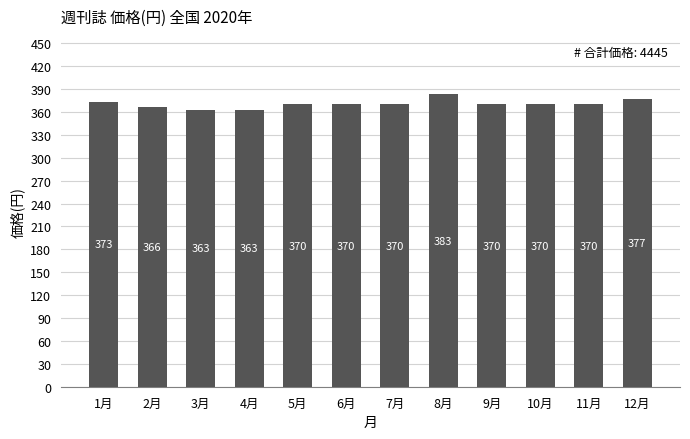

What is the difference between the second highest and second lowest values?

14